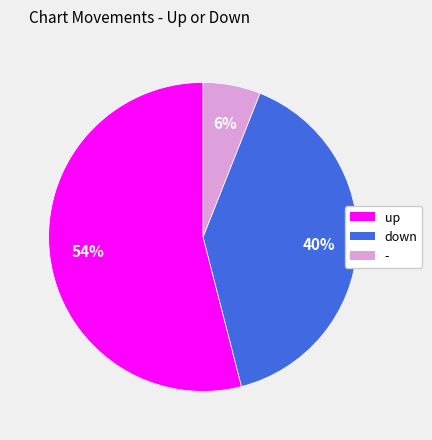

What is the majority slice?

up